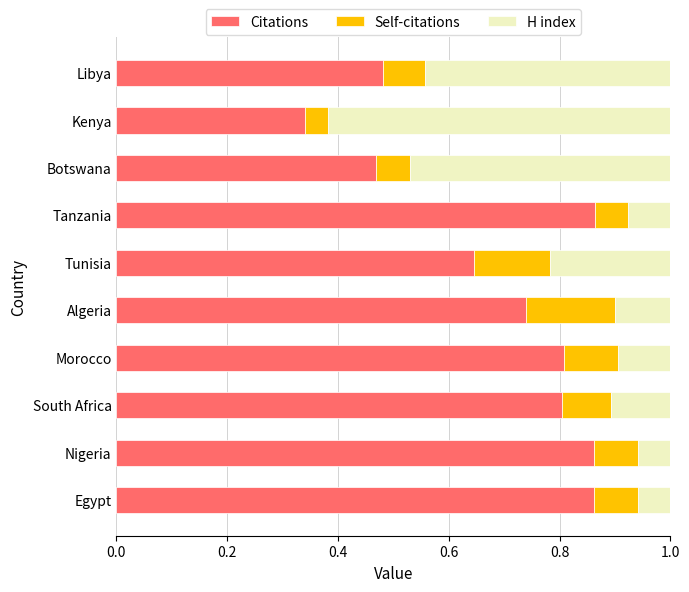

Is it true that Citations equals 1.2 at Algeria?

False